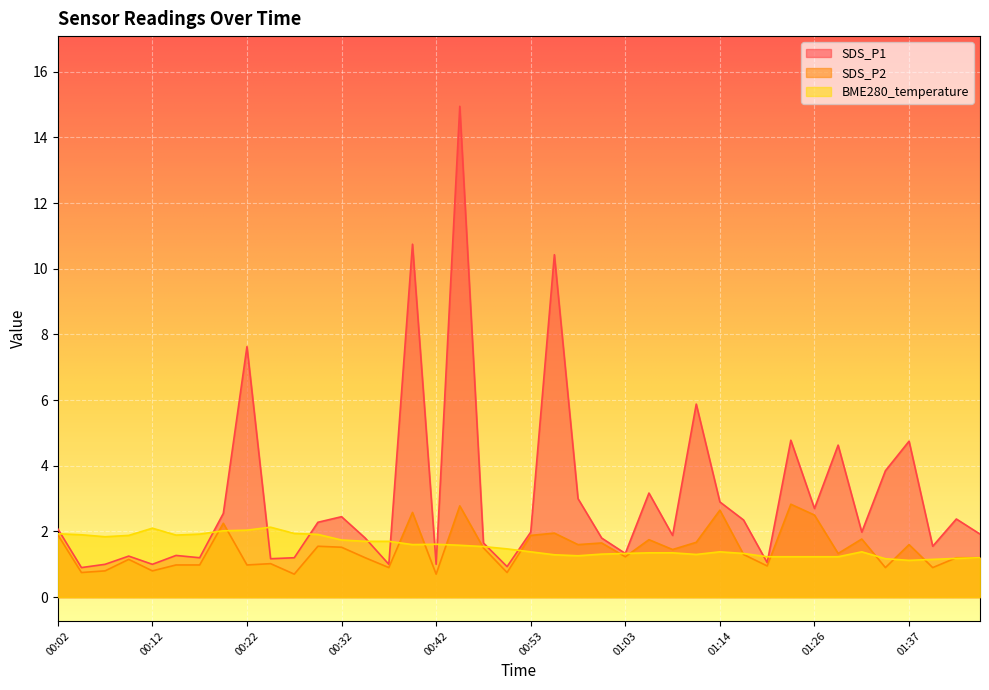

At which category is the sum across all series the highest?

00:45